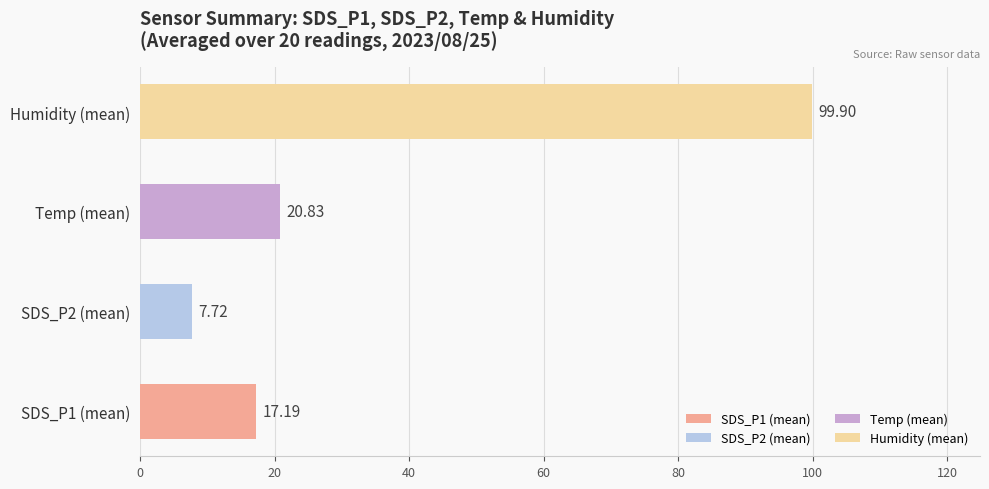

What is the difference between the second highest and second lowest values?

3.6